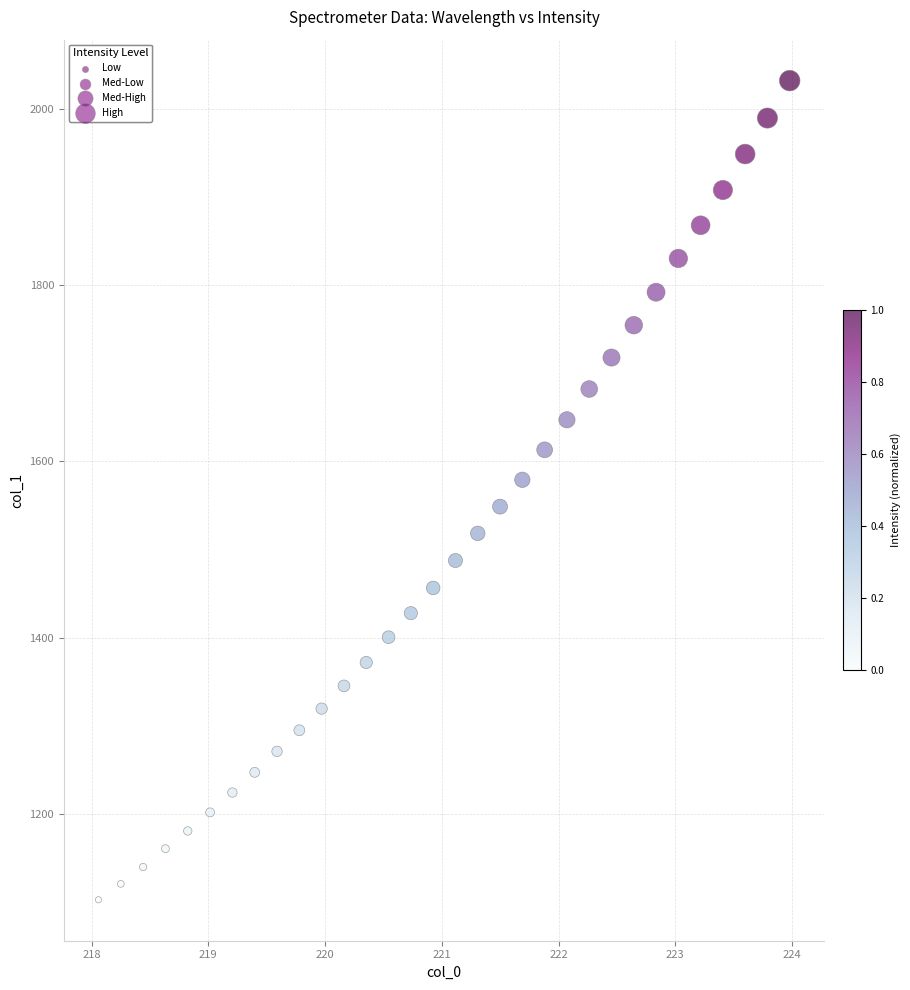

What is the range of Y values (max minus min)?

929.0